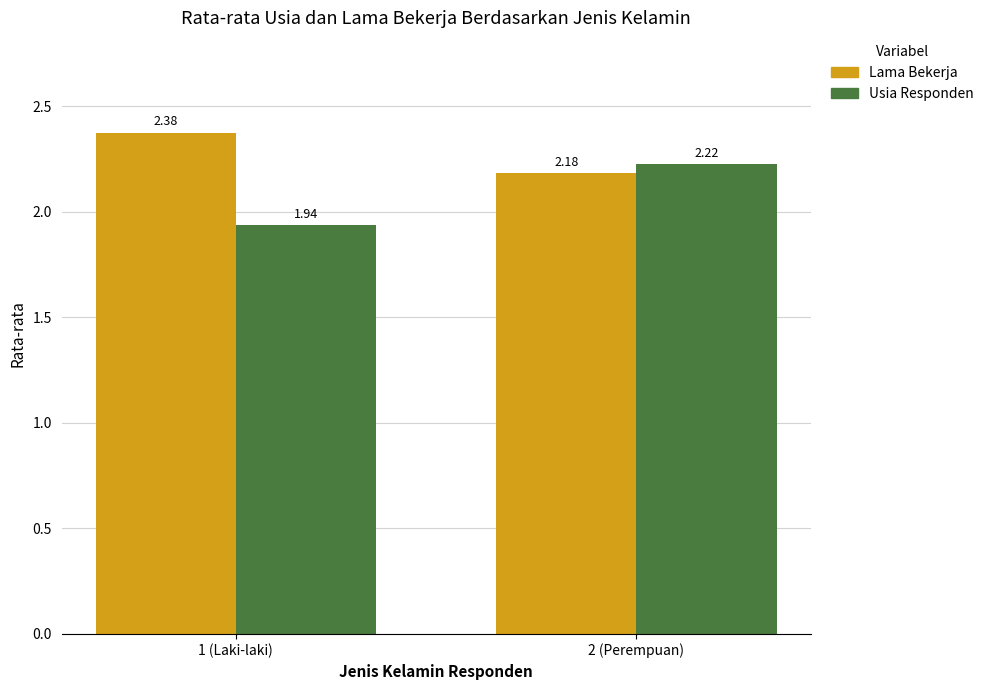

How many data points does each series have?

2